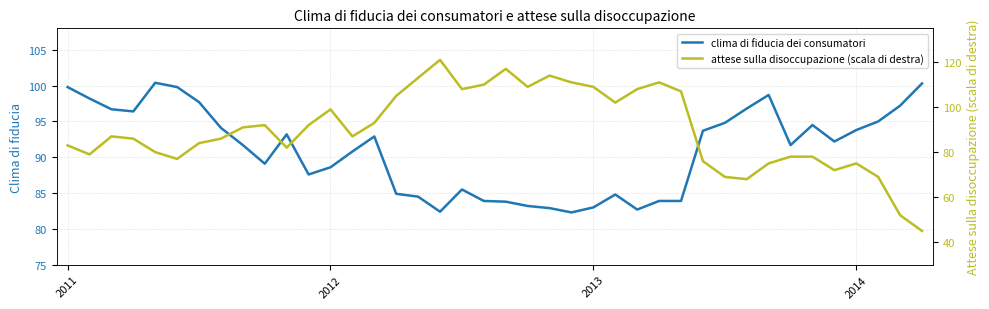

Is the value of clima di fiducia dei consumatori at 28 greater than the value of attese sulla disoccupazione (scala di destra) at 2012?

Yes